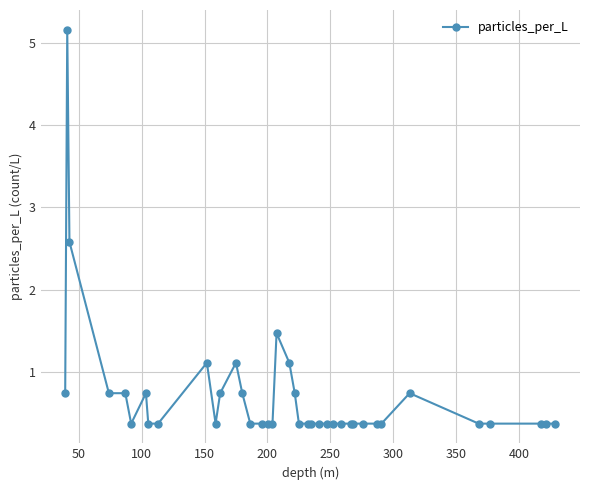

What is the value of the 7th point from the left?

0.7